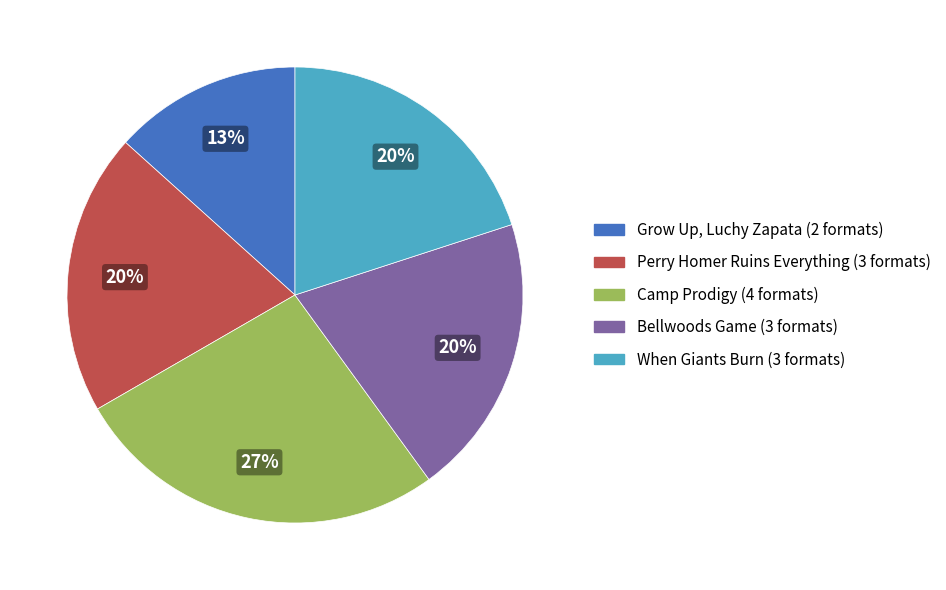

To the nearest percent, what is the combined percentage of When Giants Burn and Camp Prodigy?

47%